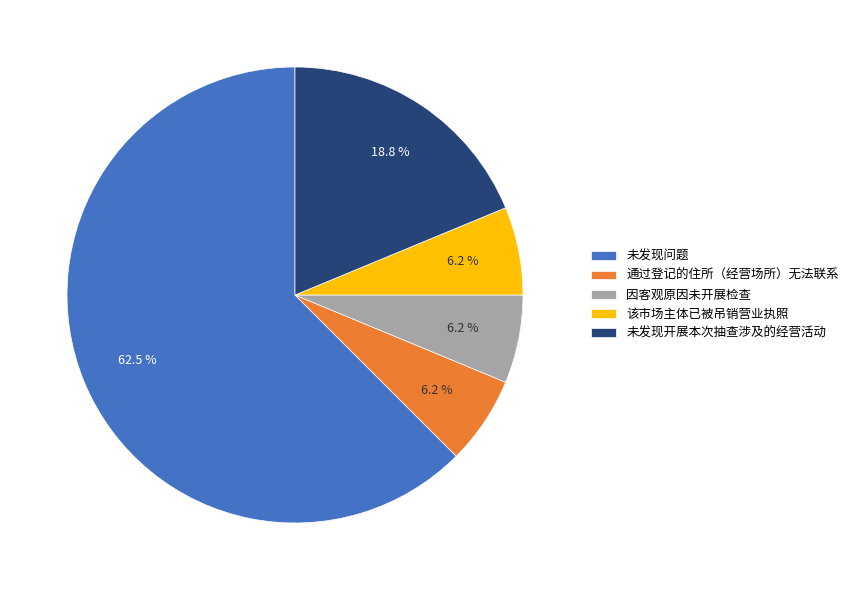

Count the number of slices in the pie.

5